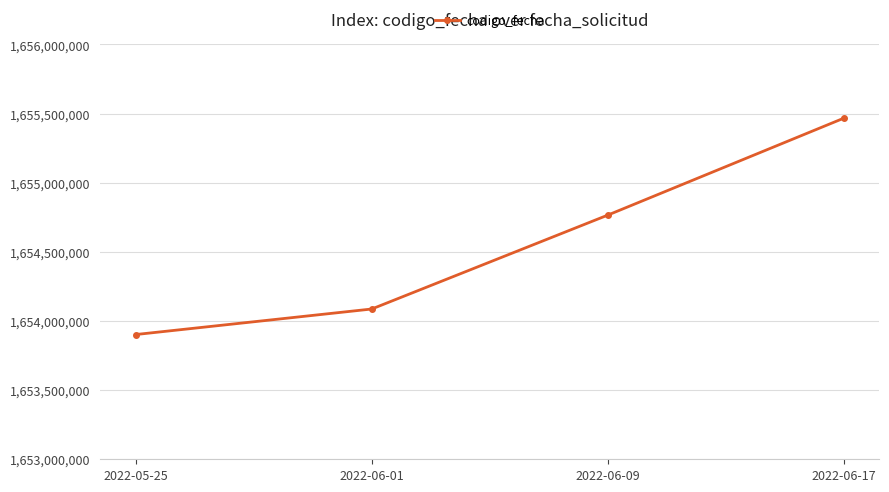

Which category has the lowest value across all series?

2022-05-25